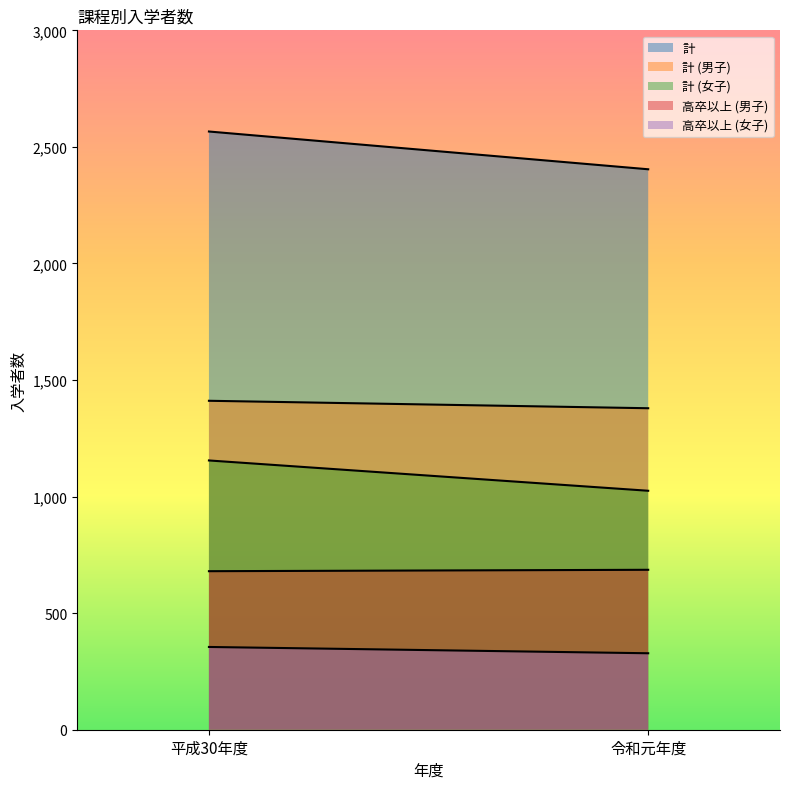

Which has a higher value, 令和元年度 or 平成30年度?

平成30年度